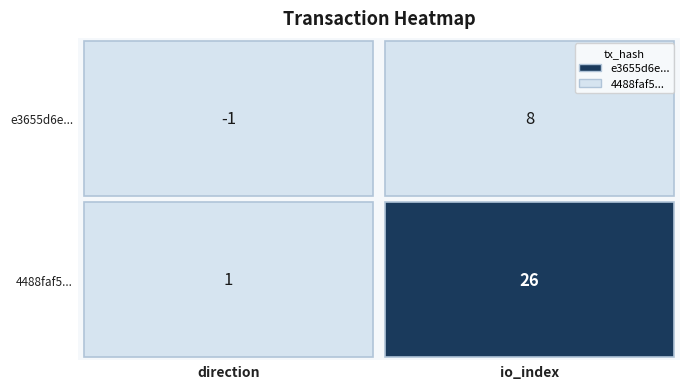

Which series changed the most between 0 and 1?

4488faf5...